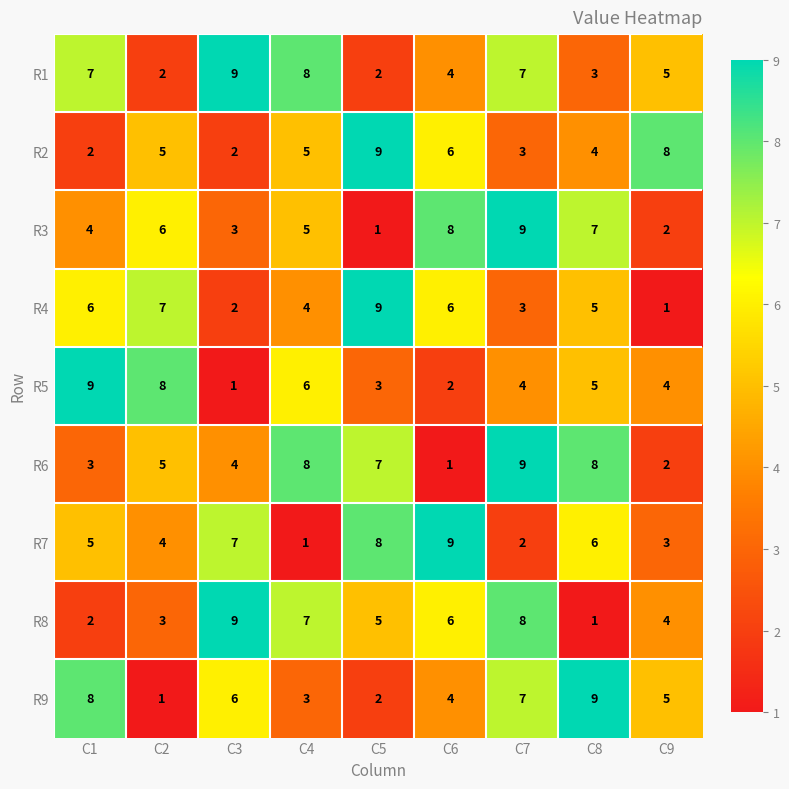

What is the difference between the second highest and minimum values in the R8 series?

7